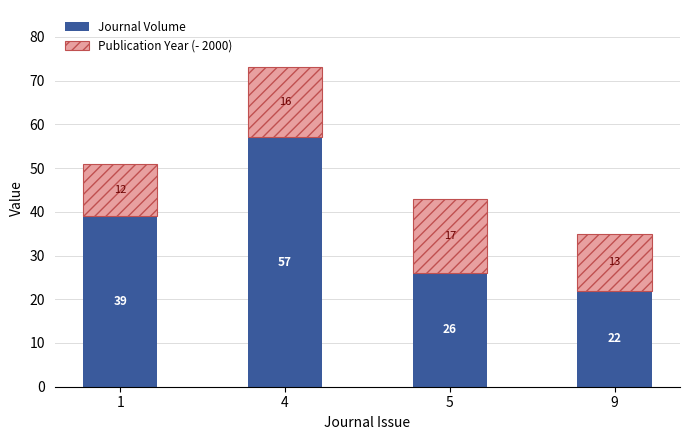

What value does the Journal Volume series have at 9?

22